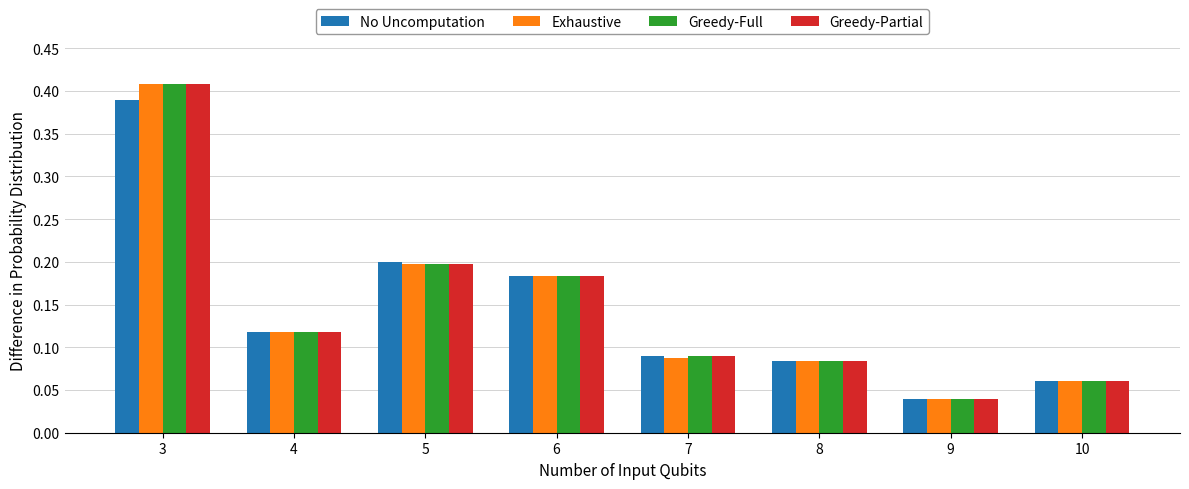

How many groups of bars are there?

8